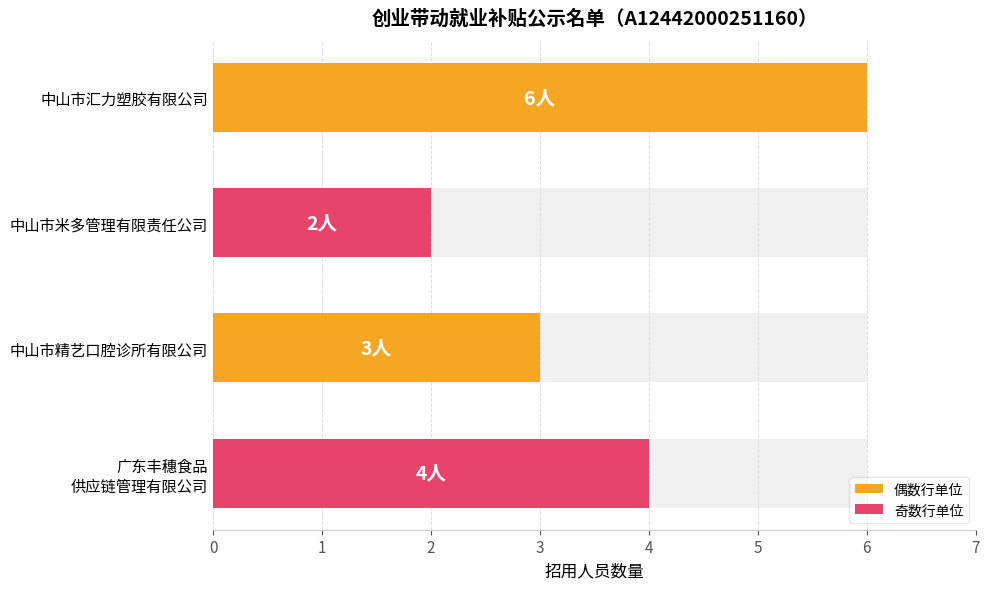

What is the greatest value displayed?

6